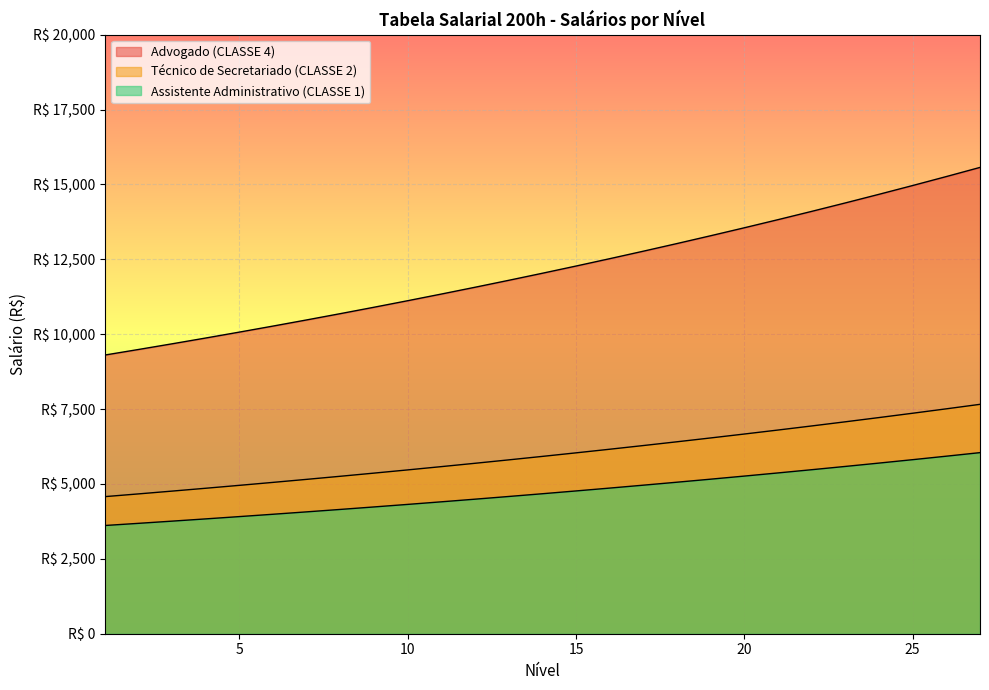

At which category is the sum across all series the highest?

27